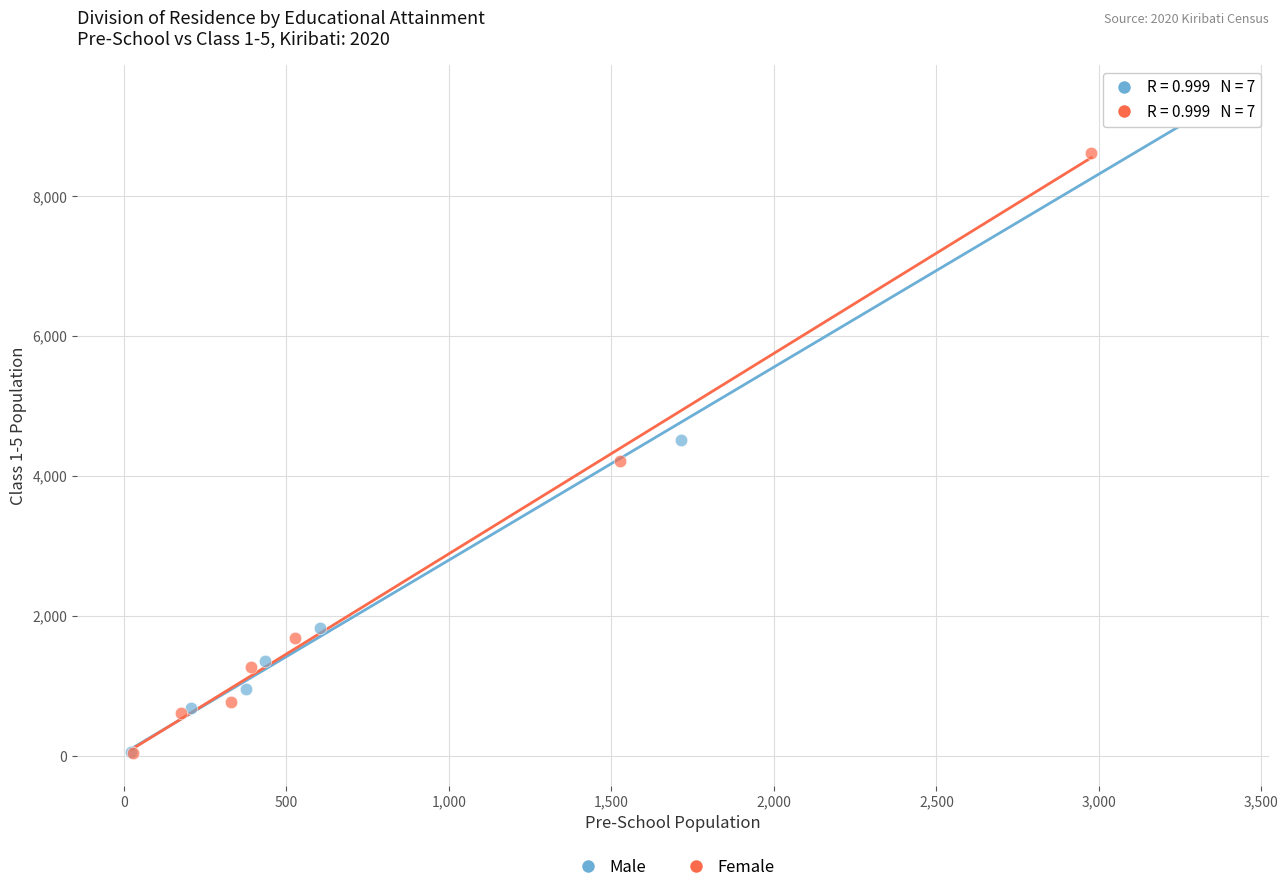

Which series contains the highest Y value?

Male